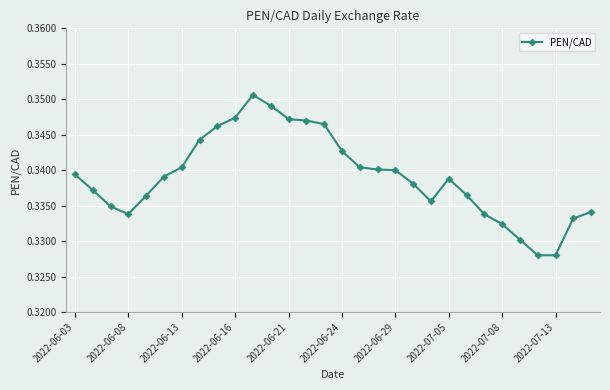

True or false: the data has more than 1 interior local peaks.

True